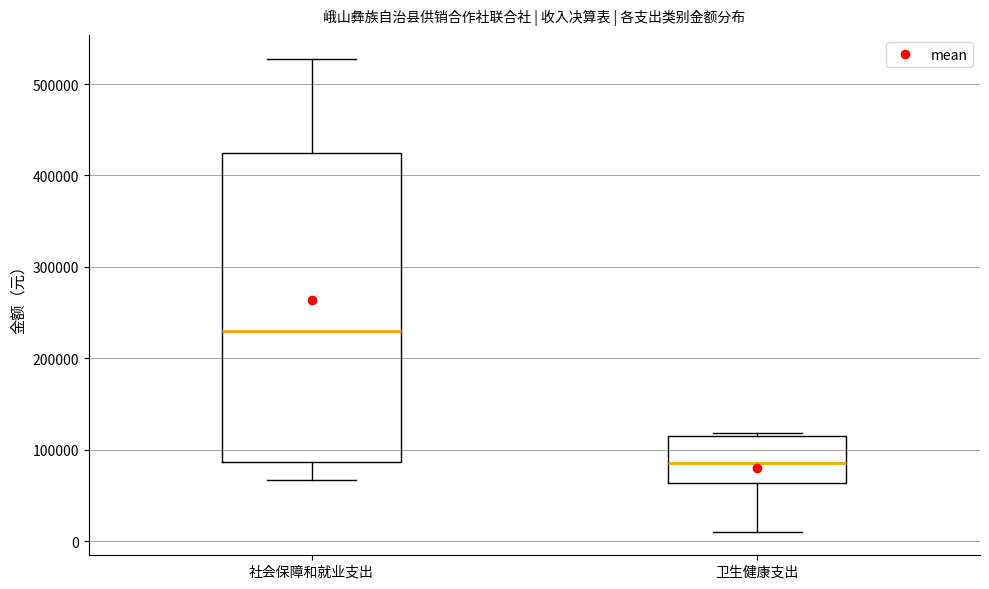

Comparing the boxes themselves (not the whiskers), which one is the tallest?

社会保障和就业支出